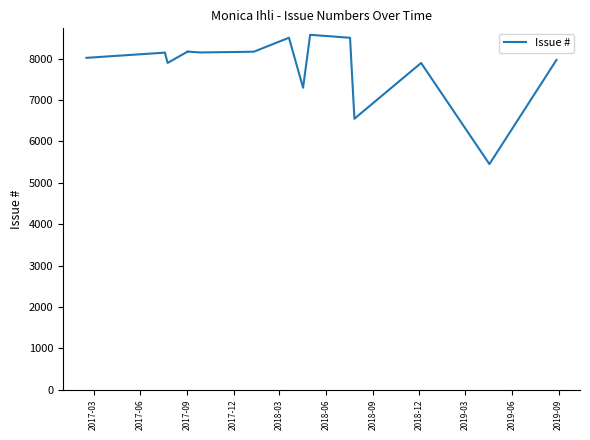

What is the maximum value shown in the chart?

8576